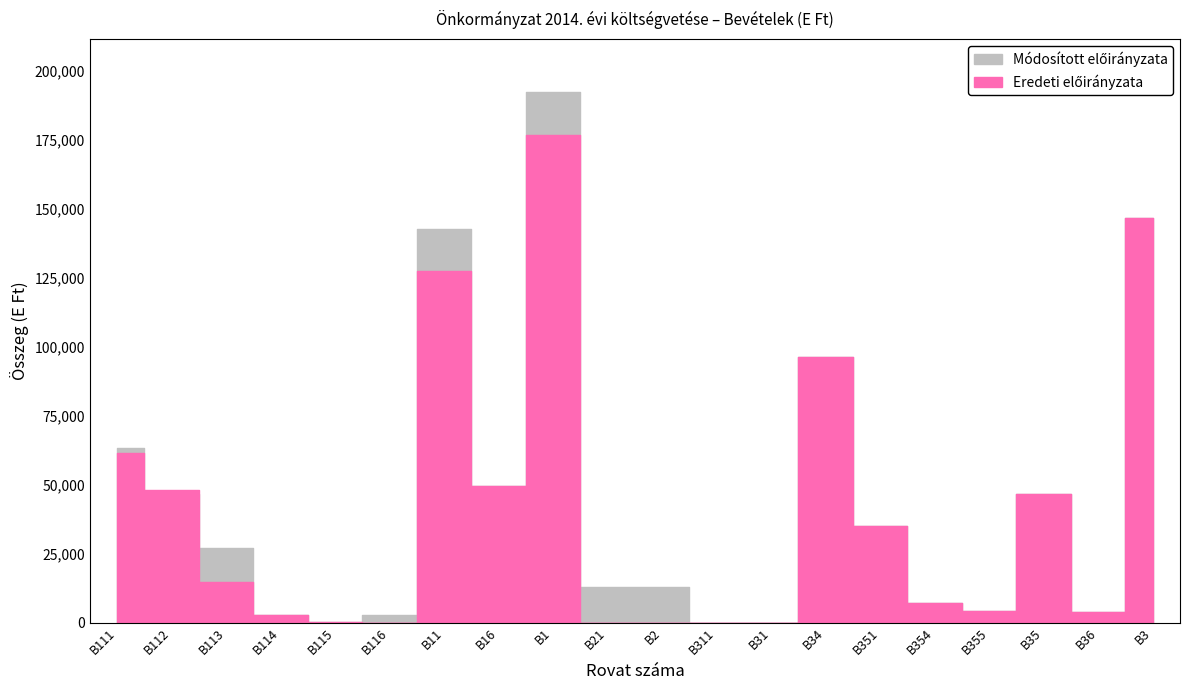

At which label does Eredeti előirányzata reach its minimum?

B116